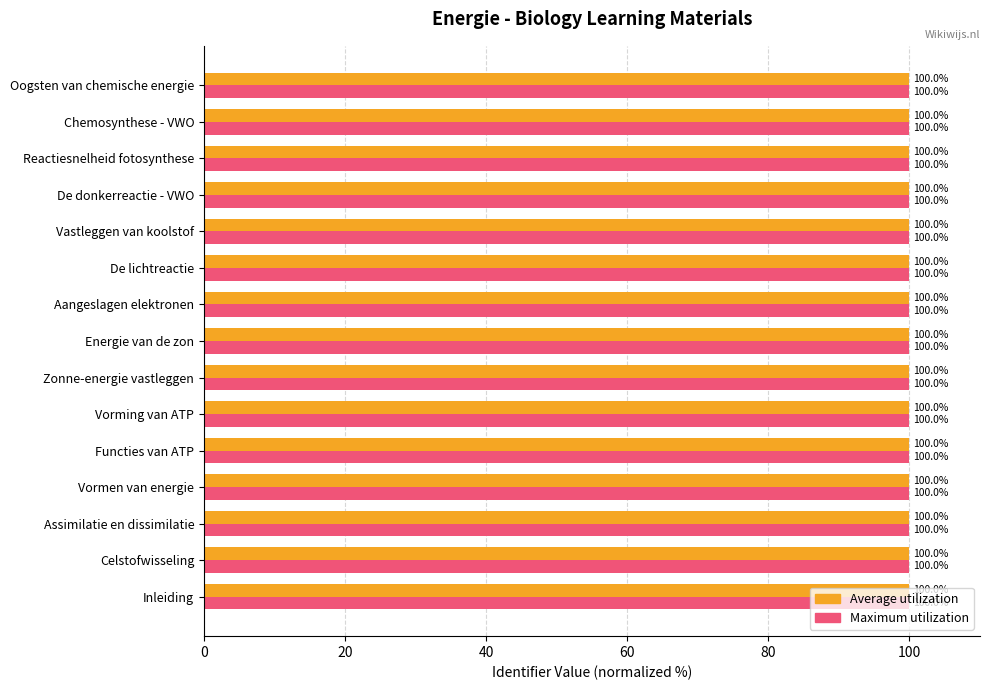

The value of Maximum utilization at Functies van ATP is 100.0. True or false?

True